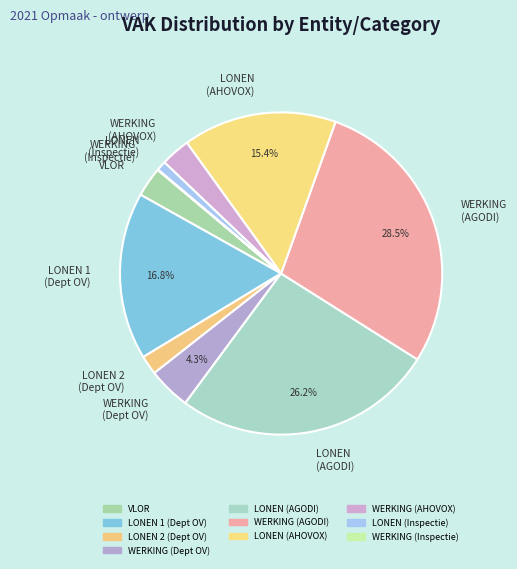

What is the largest slice in the pie chart?

WERKING (AGODI)